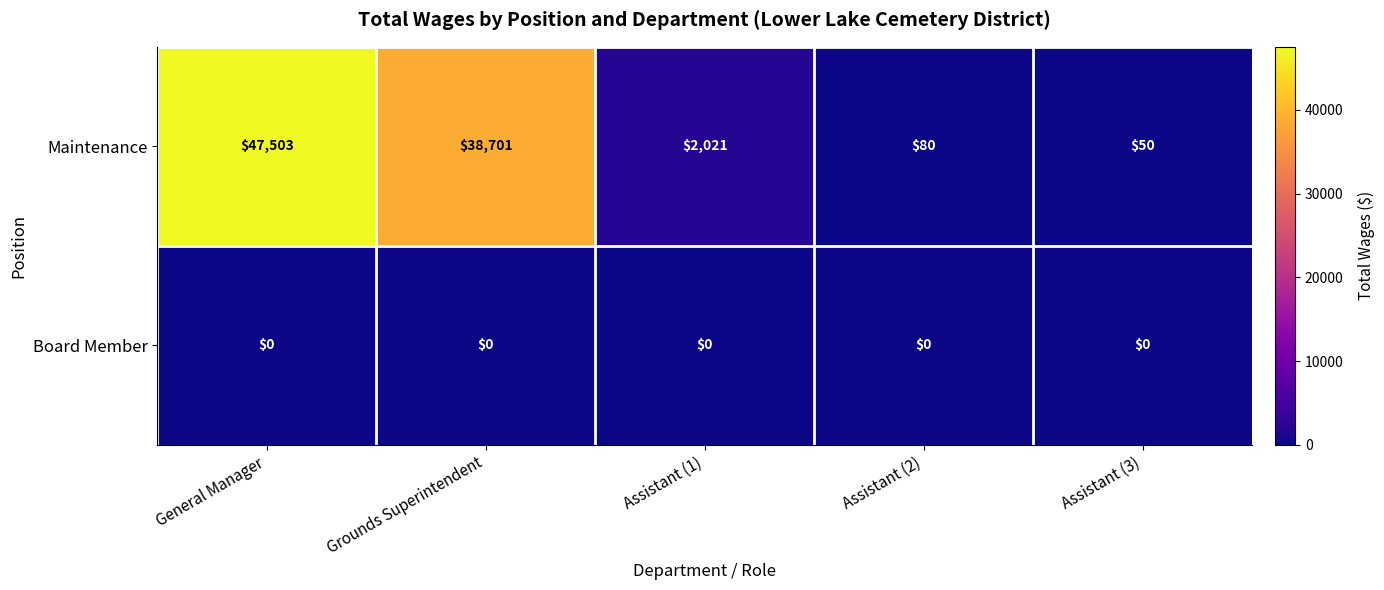

Reading left to right, extract all data points from this chart.

Maintenance: 47503	38701	2021	80	50
Board Member: 0	0	0	0	0